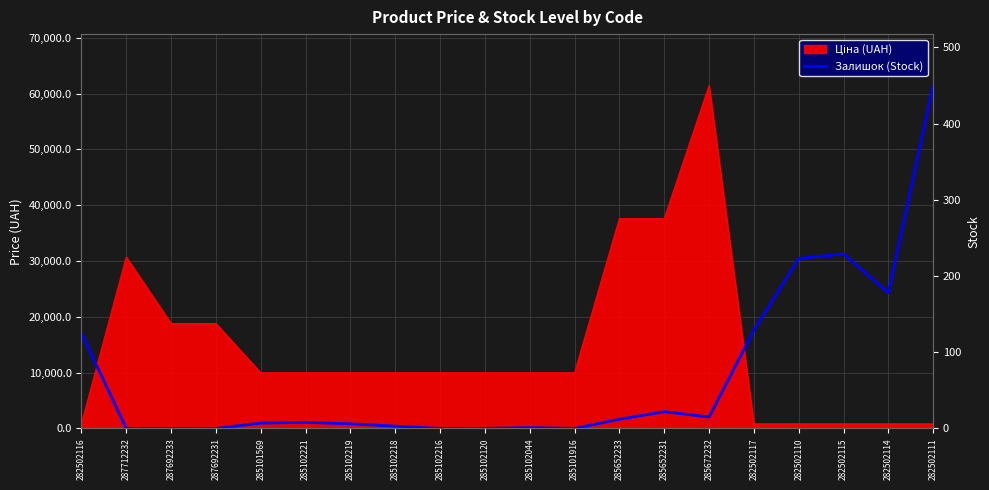

At which category does the chart reach its minimum across all series?

287712232